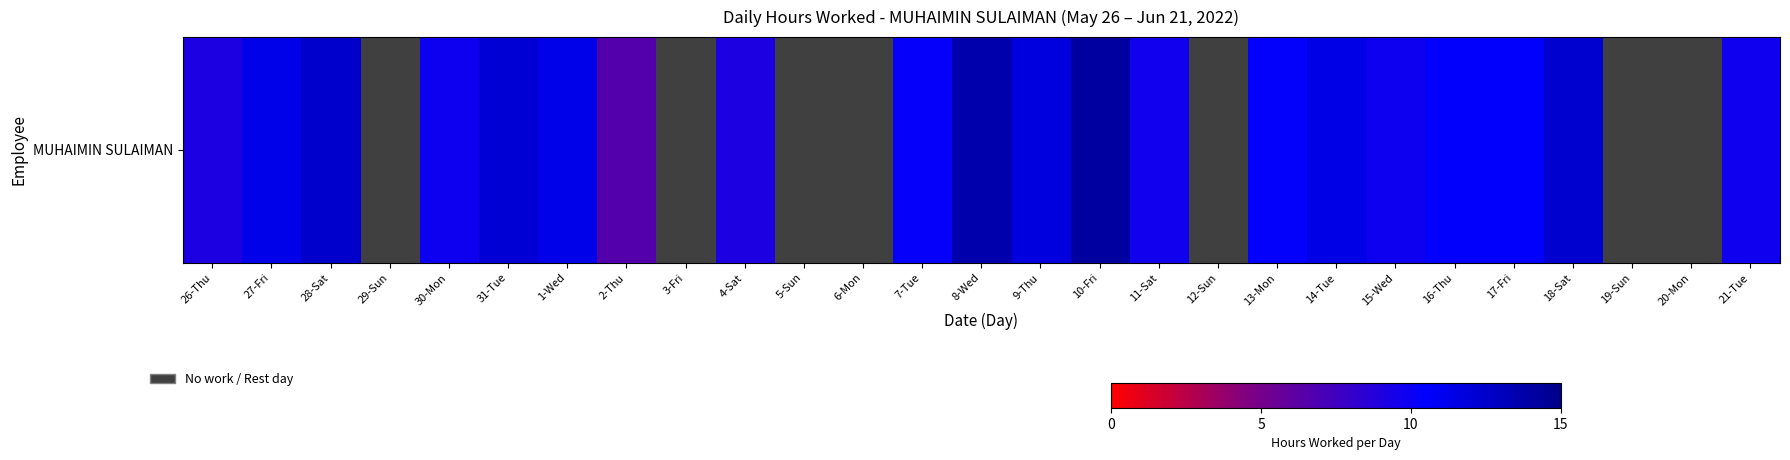

At which label is the value closest to 7?

2-Thu